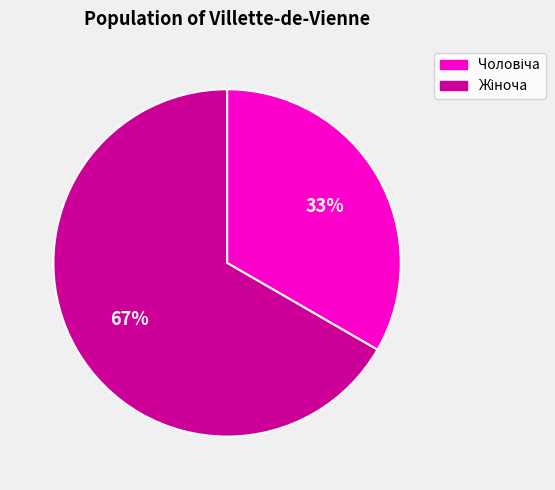

To the nearest percent, what is the average slice percentage?

50%